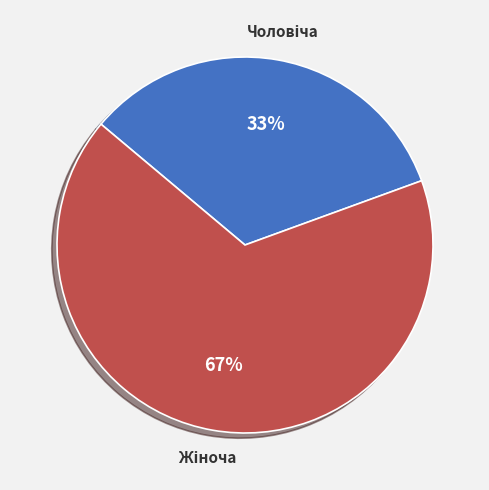

To the nearest percent, what is the average slice percentage?

50%